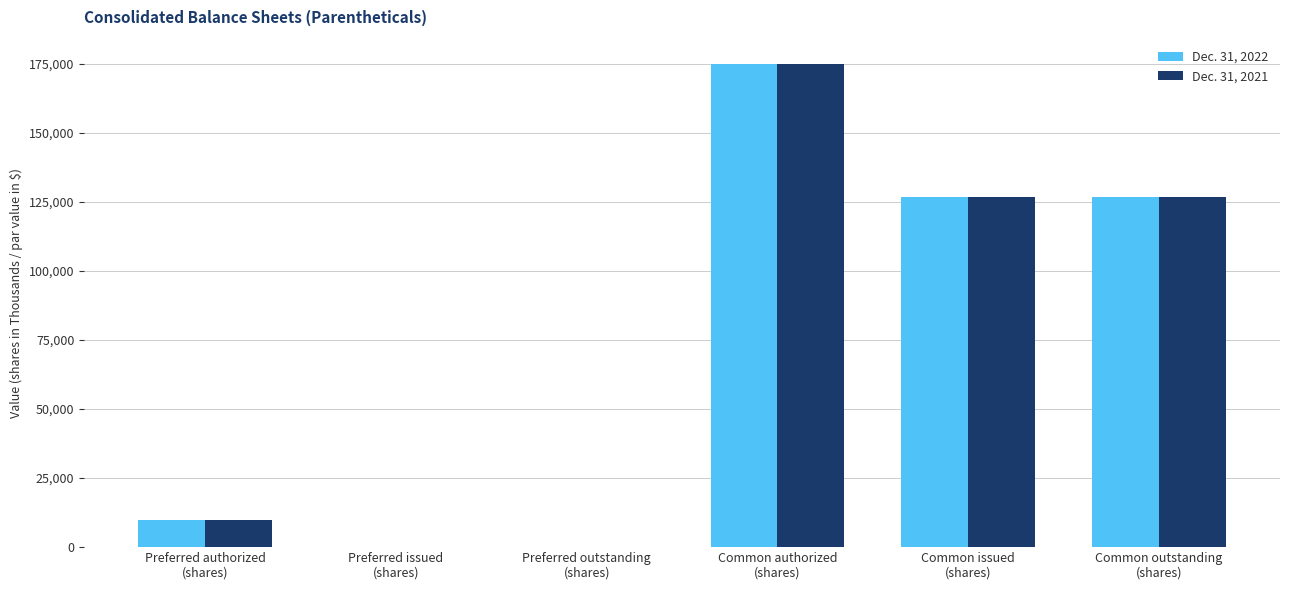

True or false: Dec. 31, 2022 has a value of 86088 at Common issued
(shares).

False